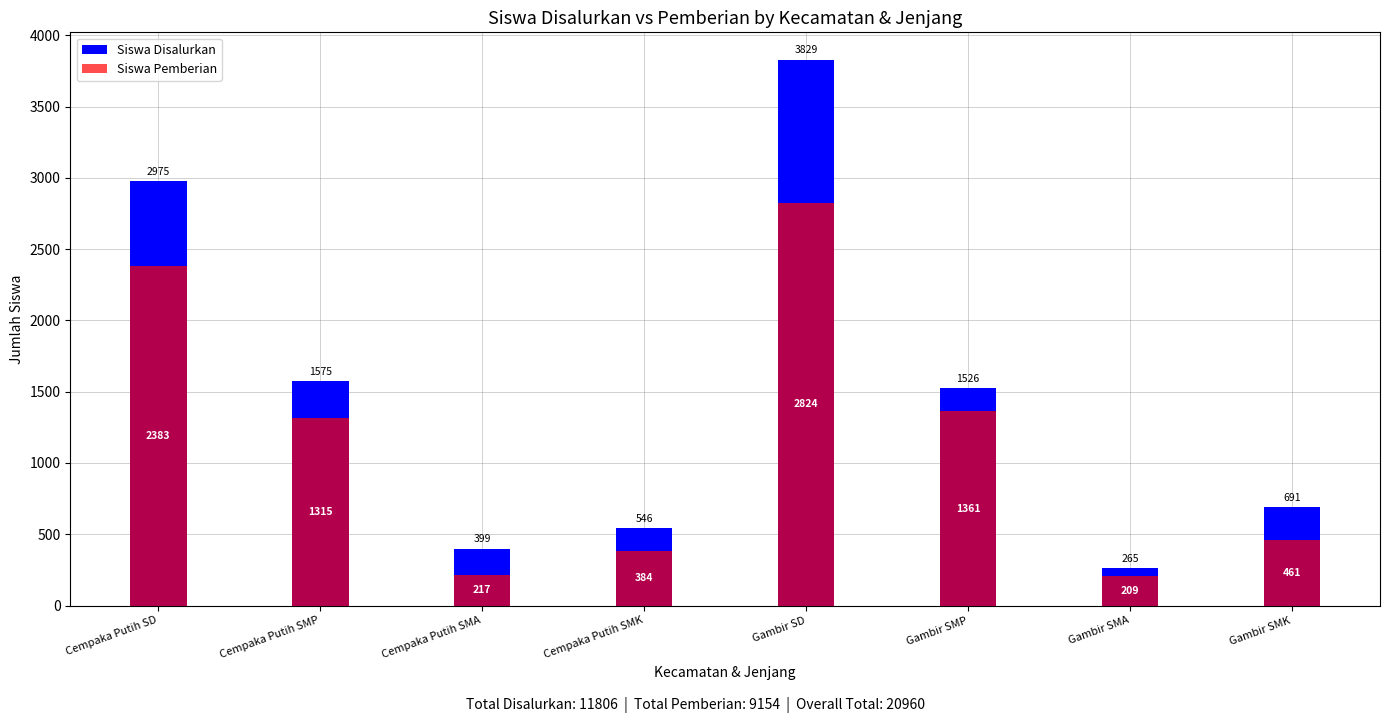

Are the bars horizontal?

No